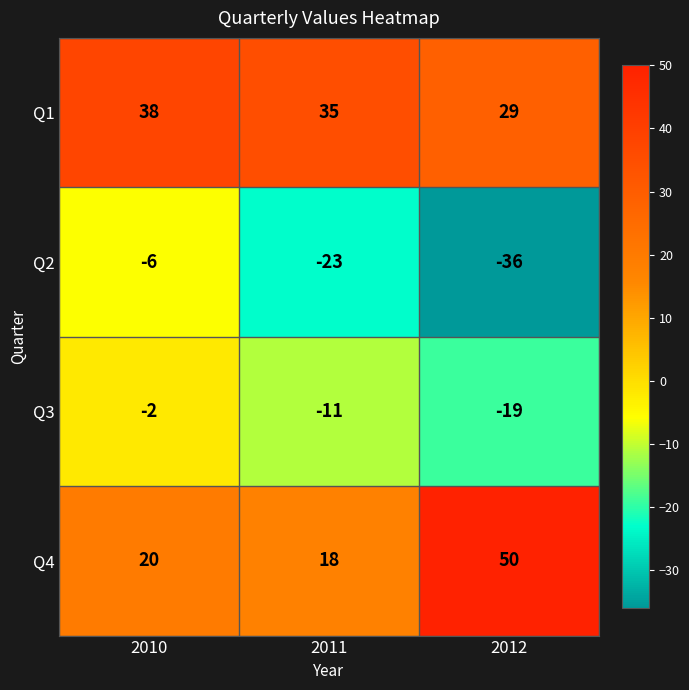

True or false: Q4 has a value of 27 at 2010.

False